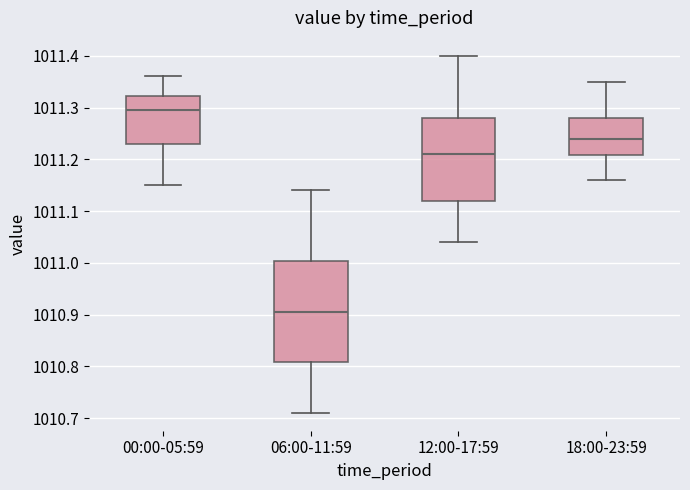

Comparing the boxes themselves (not the whiskers), which one is the tallest?

06:00-11:59